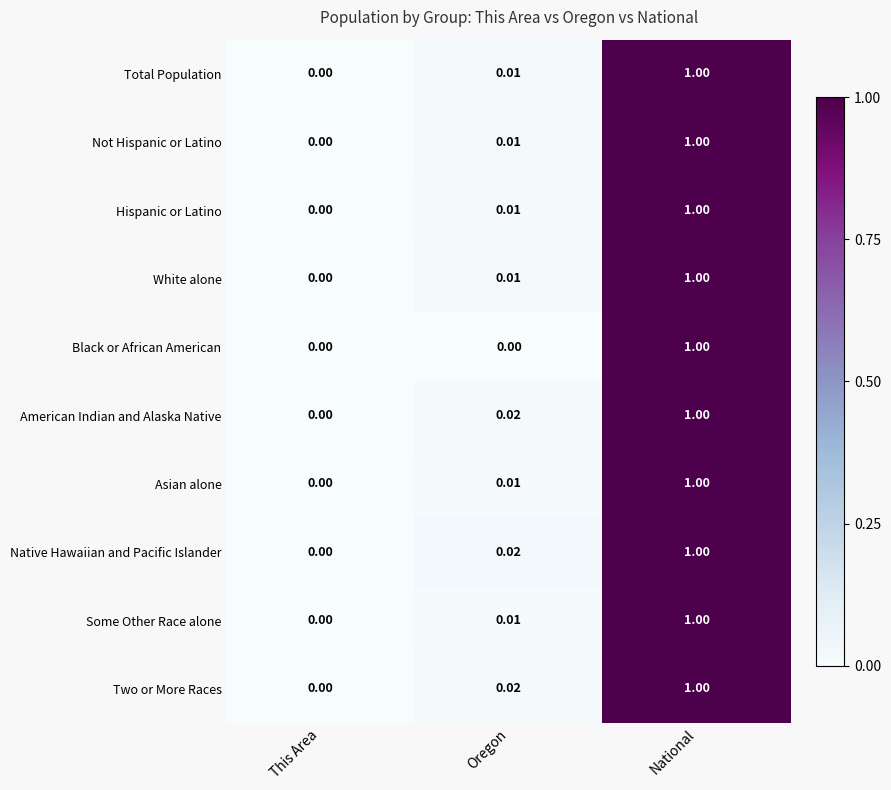

At which label does Native Hawaiian and Pacific Islander reach its peak?

National